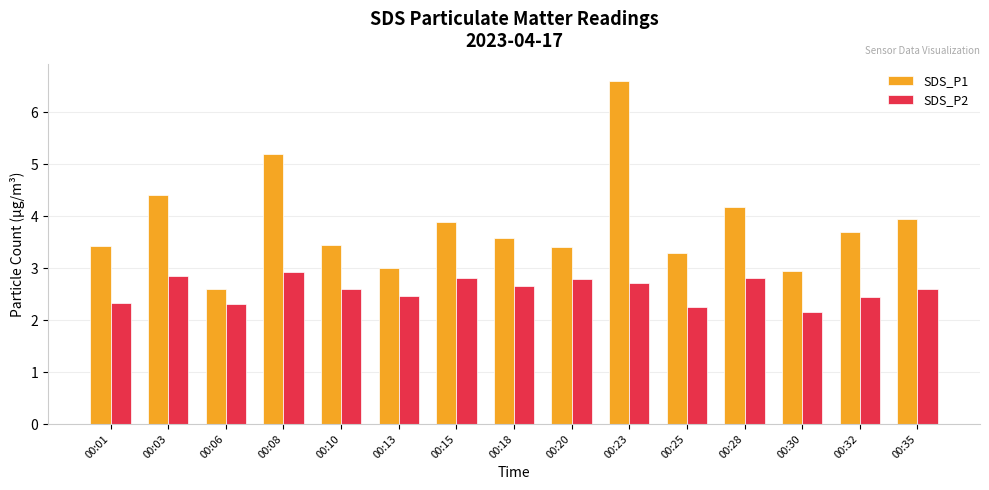

What is the sum of all SDS_P2 values?

38.7